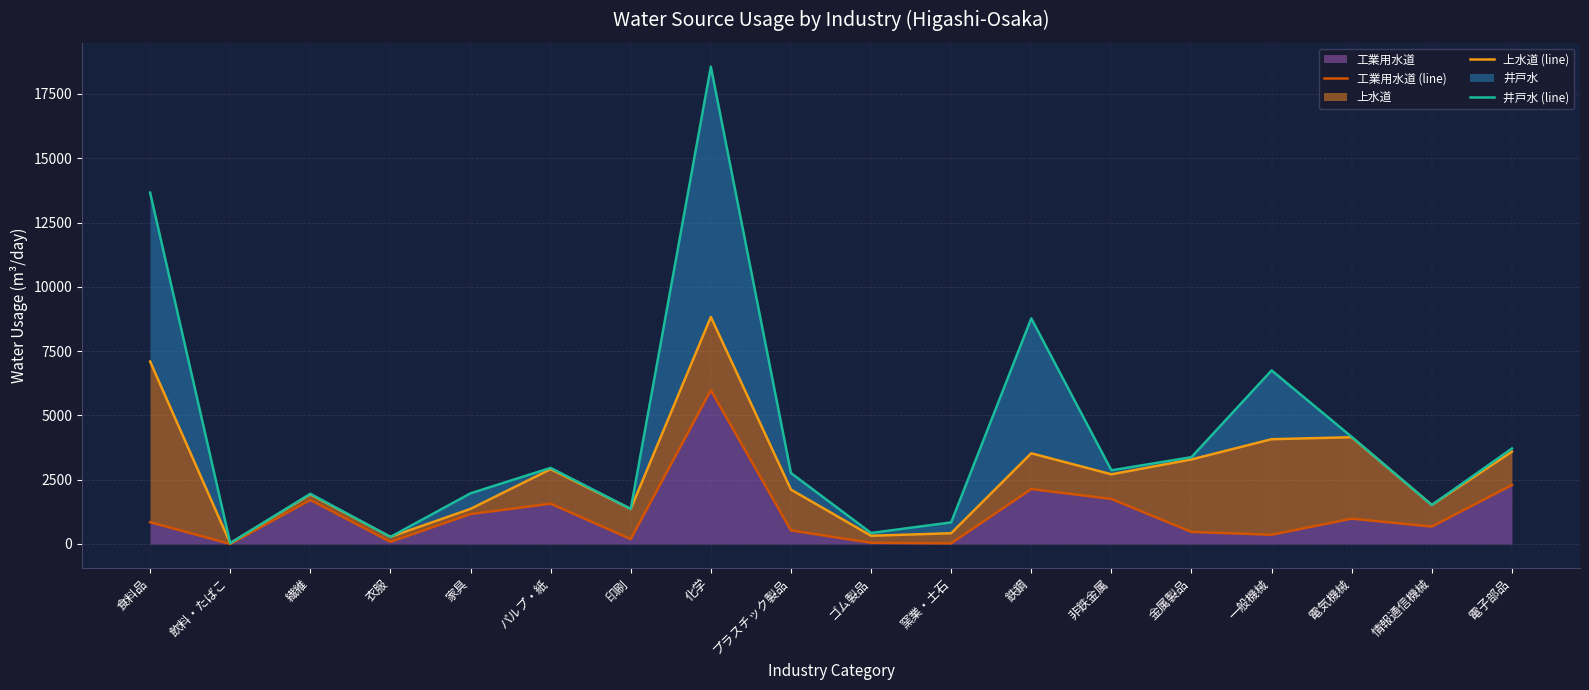

Is the value of 工業用水道 (line) at 家具 greater than the value of 上水道 (line) at 窯業・土石?

Yes